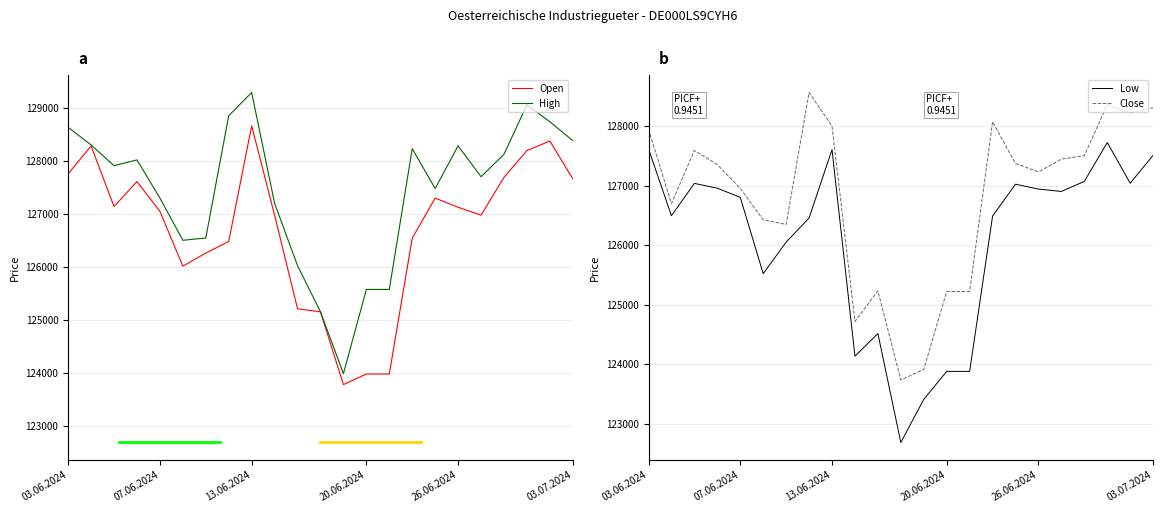

True or false: Close and Low cross at least once.

False